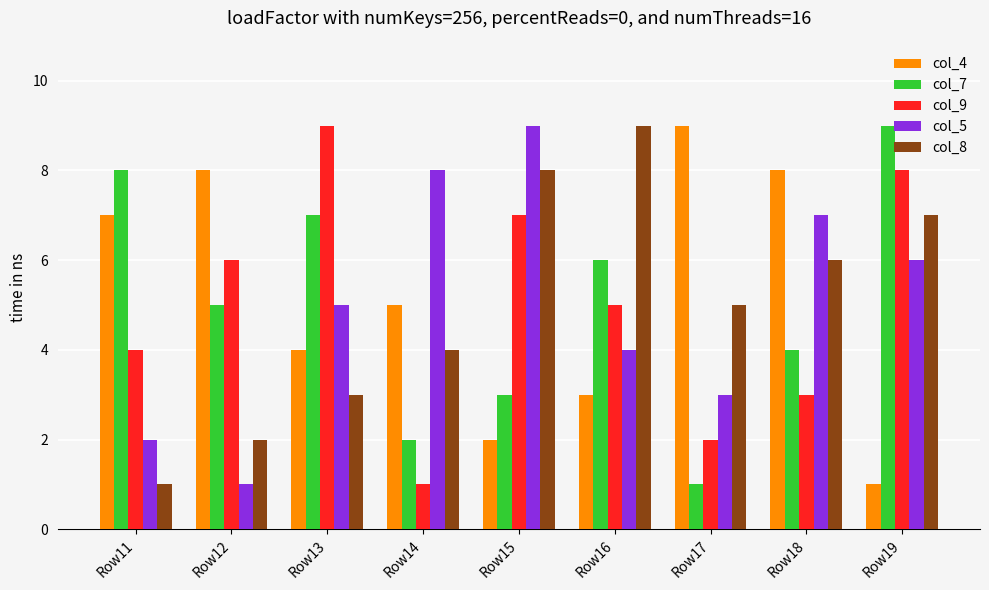

Read the col_5 value at Row16.

4